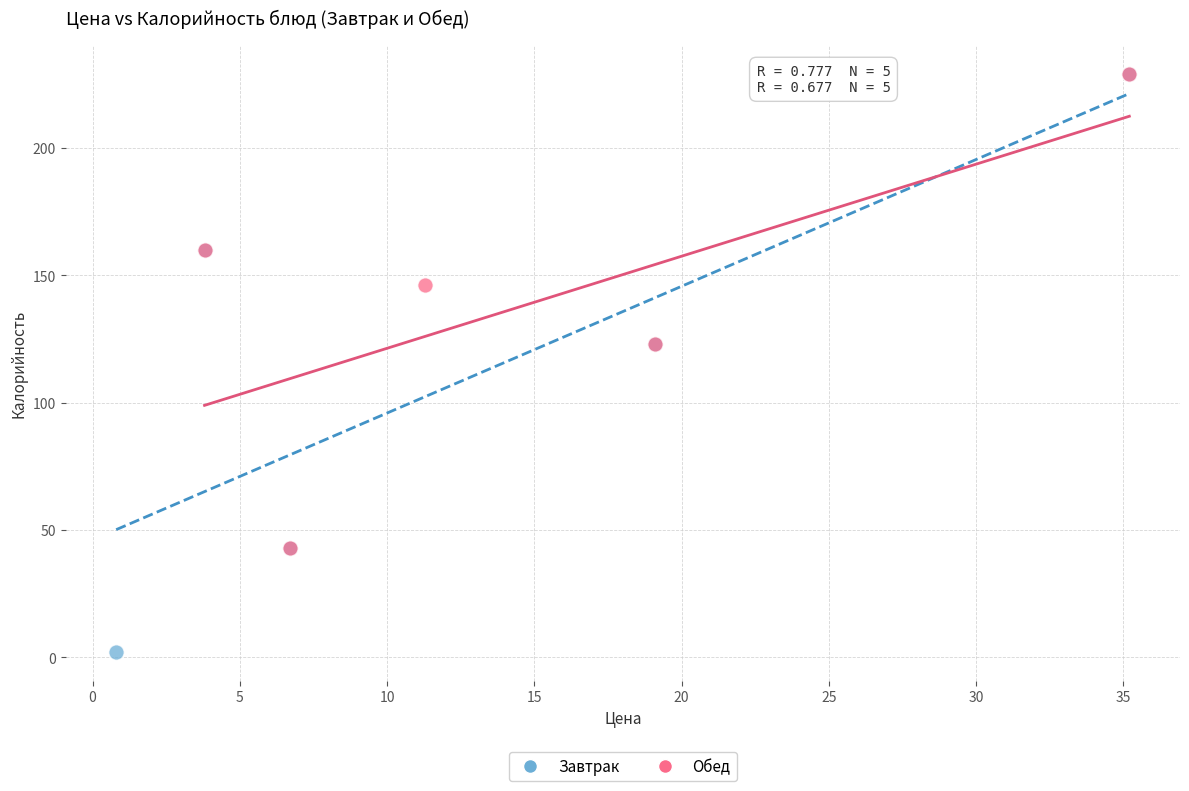

What are all the series names shown in the legend?

Завтрак, Обед